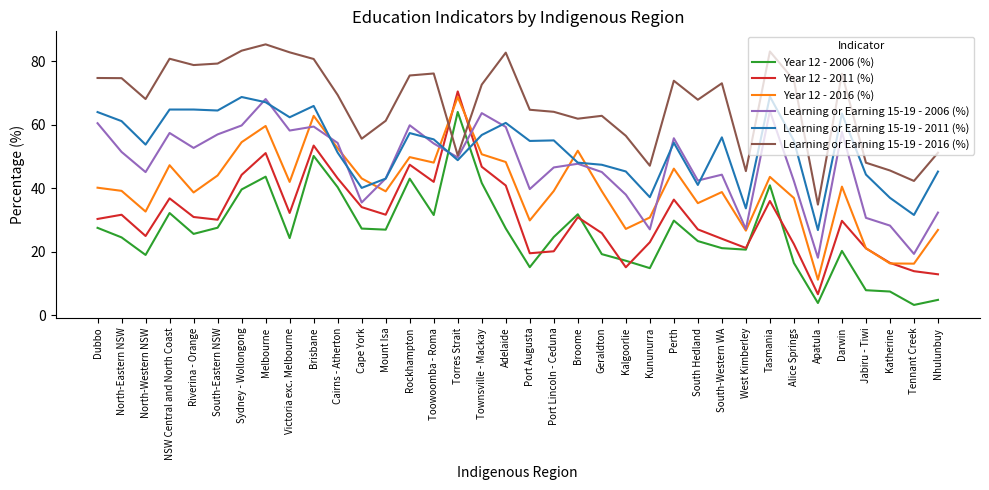

What is the difference between the highest and lowest values at Port Lincoln - Ceduna?

44.0